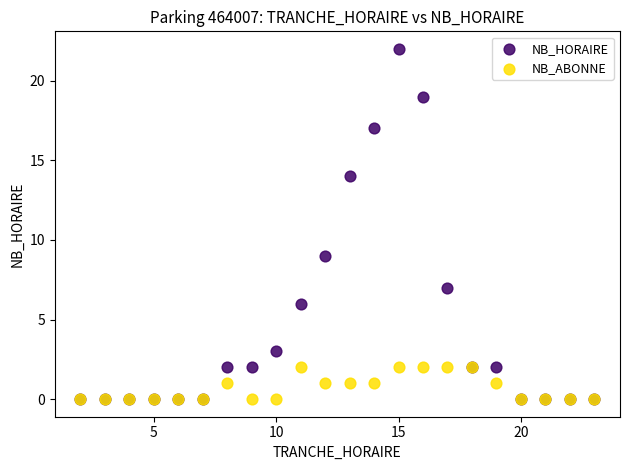

What are all the series names shown in the legend?

NB_HORAIRE, NB_ABONNE